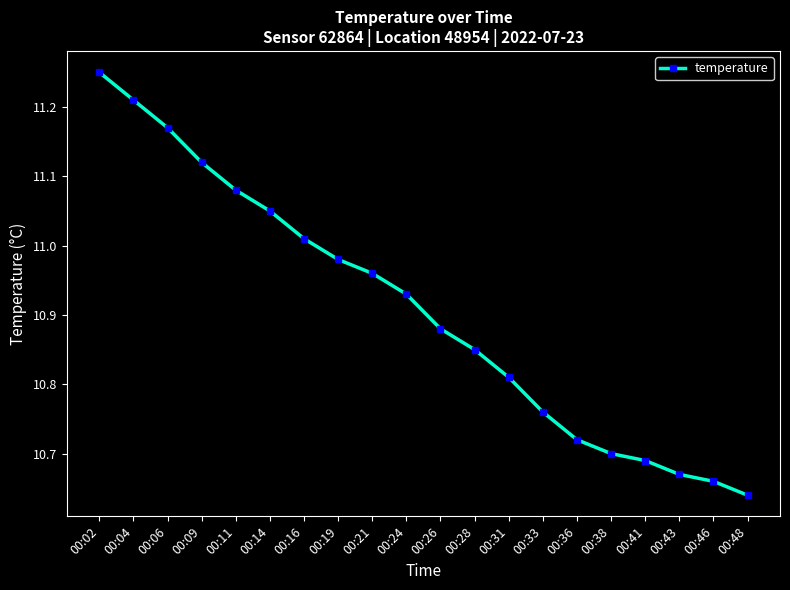

True or false: the data shows 15.2 at 00:19.

False